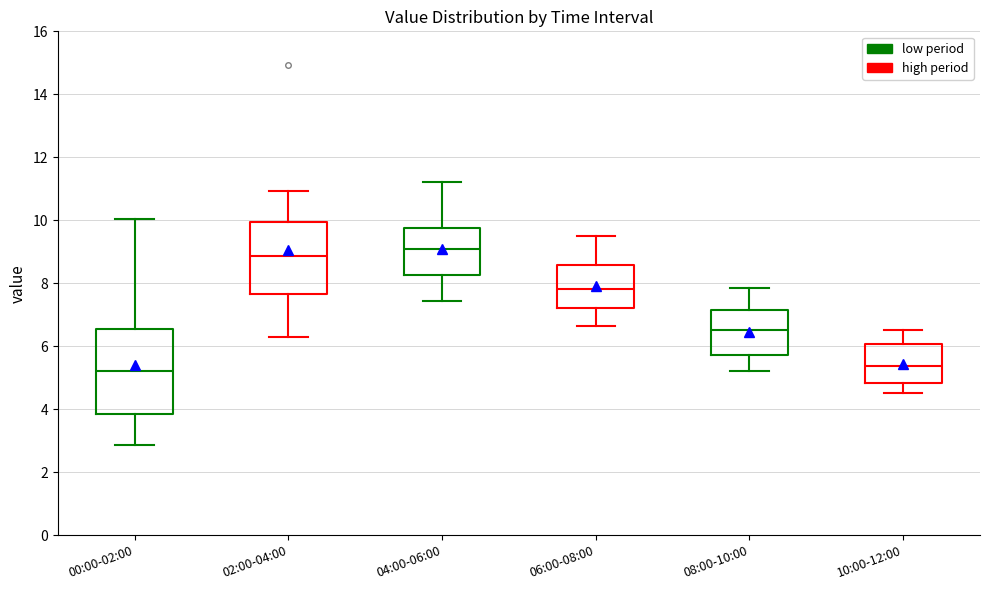

Reading left to right, read every box against the y-axis: the position of its median line, the range the box covers, and the ends of its whiskers. The values are not printed on the chart, so give them approximately, as read against the axis.

00:00-02:00: median 5.2, box 3.8 to 6.6, whiskers 2.8 to 10.0
02:00-04:00: median 8.8, box 7.6 to 10.0, whiskers 6.2 to 11.0
04:00-06:00: median 9.2, box 8.2 to 9.8, whiskers 7.4 to 11.2
06:00-08:00: median 7.8, box 7.2 to 8.6, whiskers 6.6 to 9.6
08:00-10:00: median 6.6, box 5.8 to 7.2, whiskers 5.2 to 7.8
10:00-12:00: median 5.4, box 4.8 to 6.0, whiskers 4.6 to 6.6